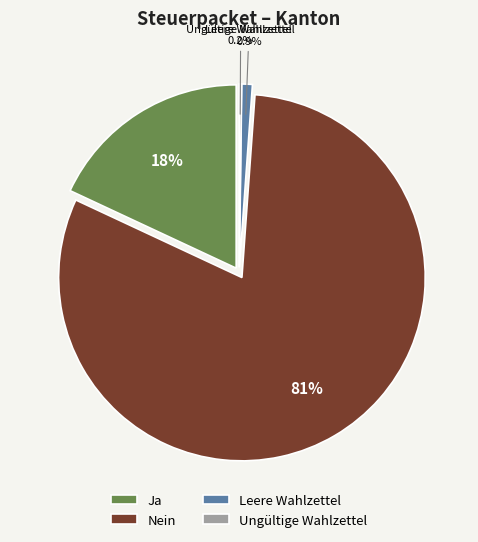

How many slices are in this pie chart?

4